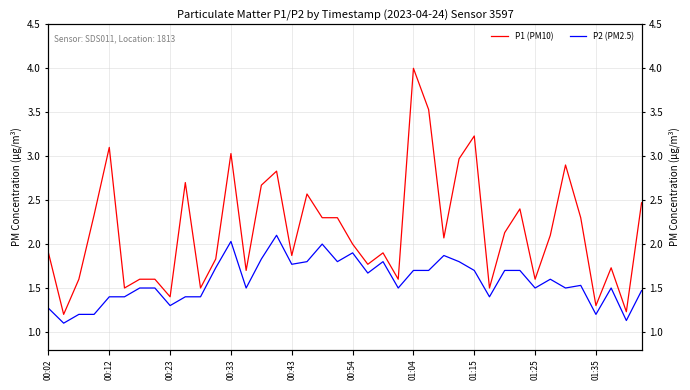

How many lines are shown in the chart?

2